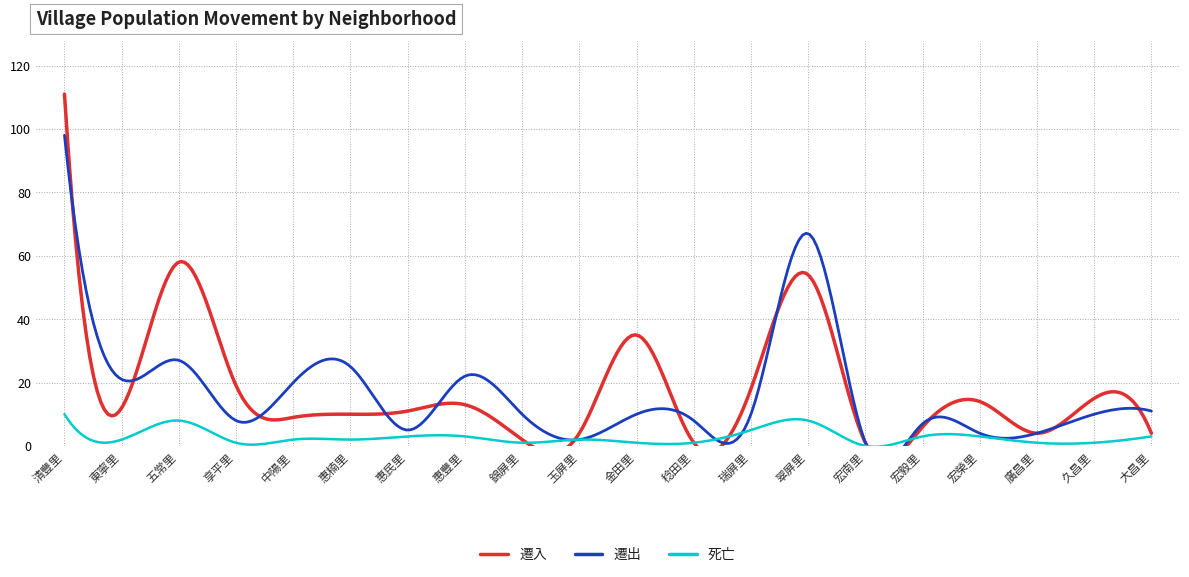

What is the maximum value for 死亡?

10.0